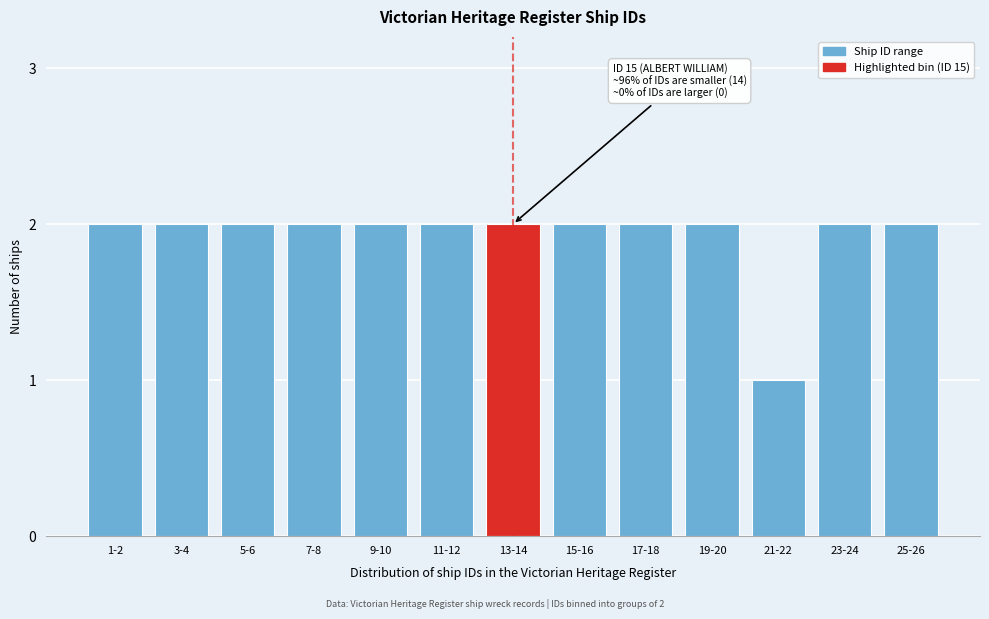

Reading right to left, transcribe all the data shown in this chart.

25-26=2	23-24=2	21-22=1	19-20=2	17-18=2	15-16=2	13-14=2	11-12=2	9-10=2	7-8=2	5-6=2	3-4=2	1-2=2